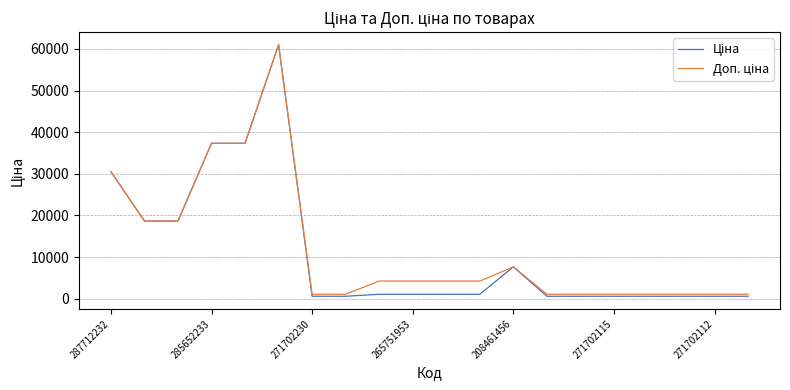

What is the label of the 4th point from the right?

16